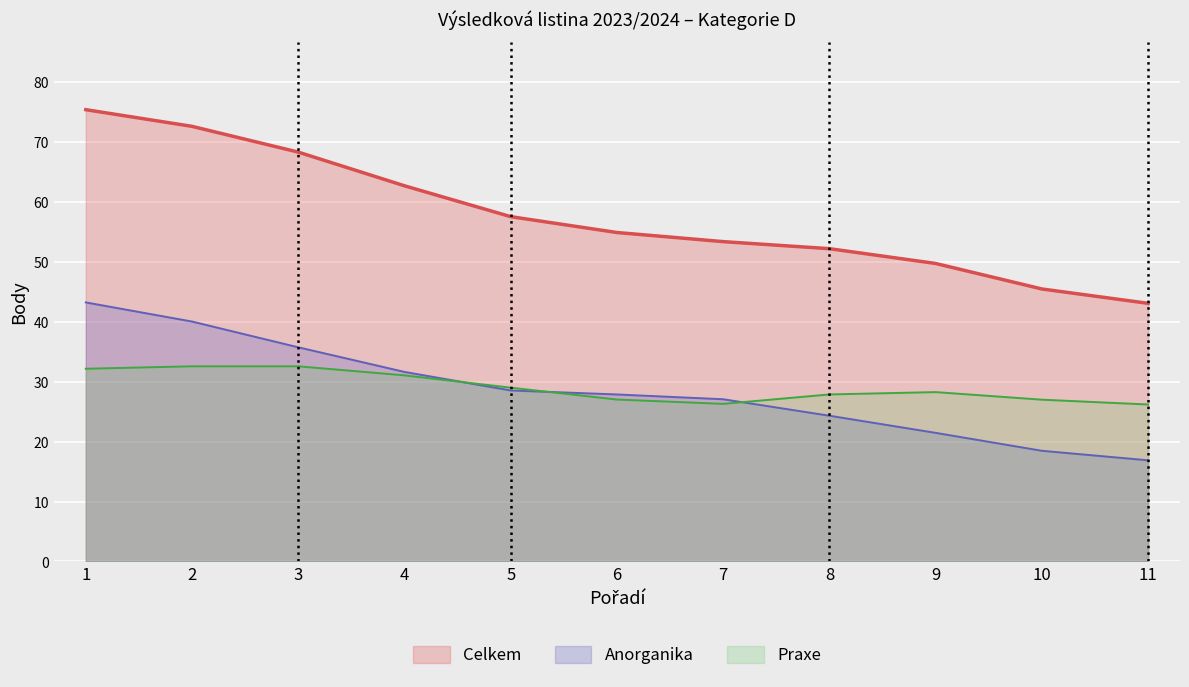

Which series changed the most between 3 and 9?

Celkem